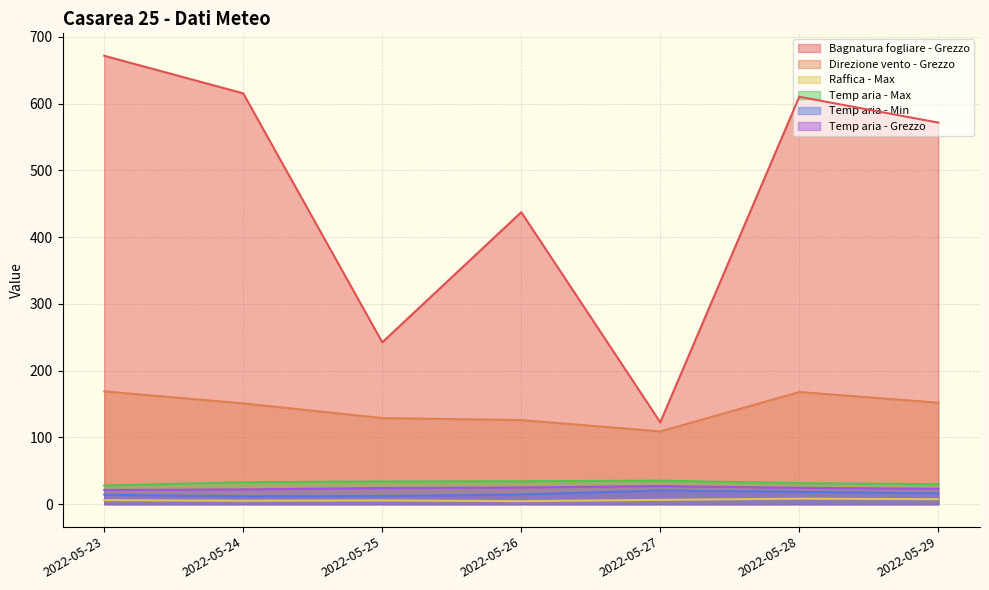

At which label does Direzione vento - Grezzo reach its minimum?

2022-05-27